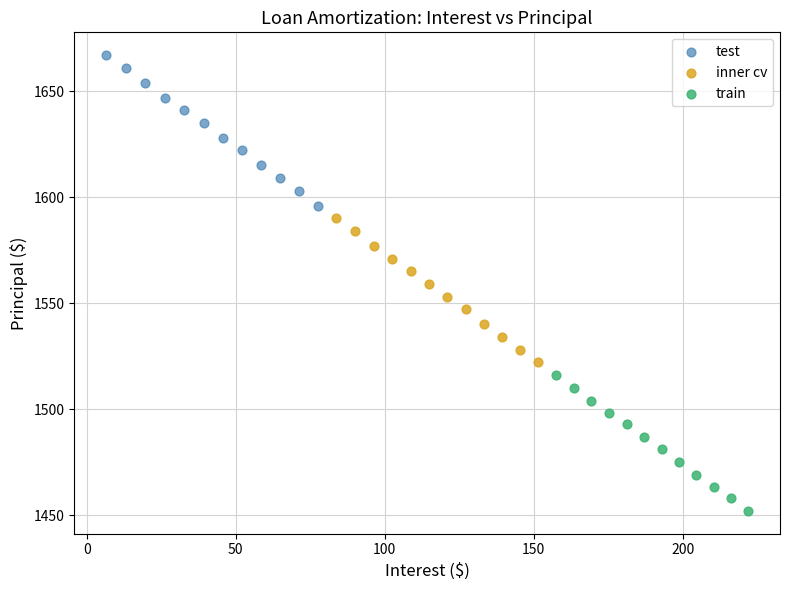

Which series contains the lowest Y value?

train